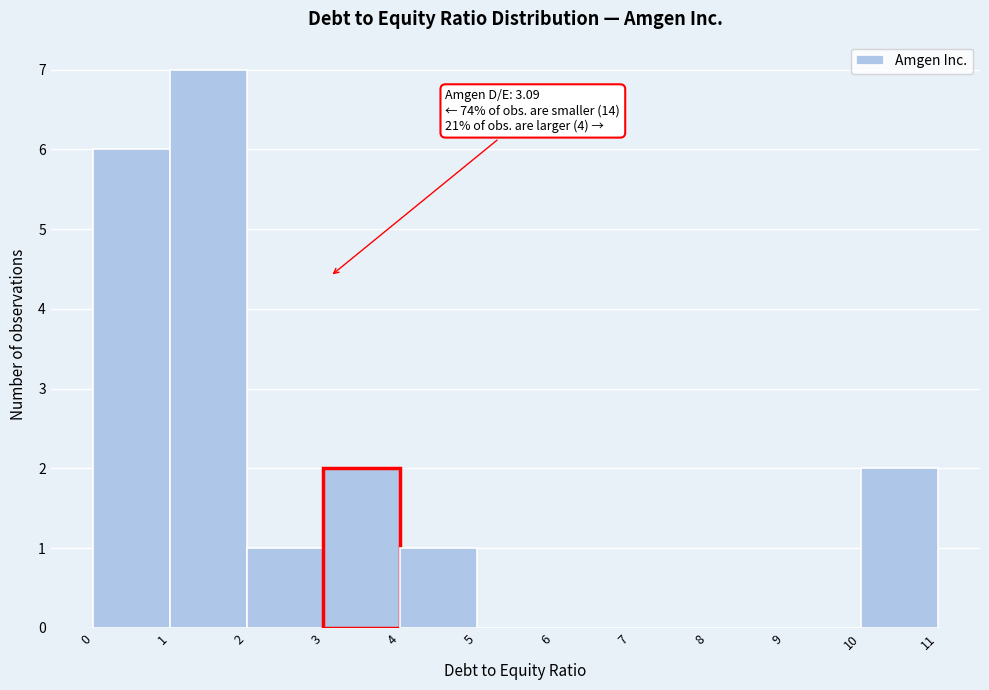

Over which range of the x-axis is the bar tallest?

1 to 2